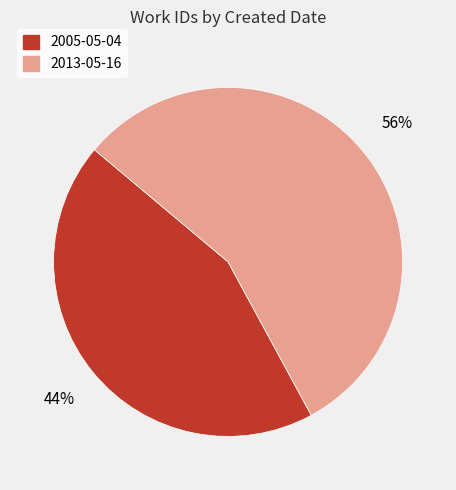

To the nearest percent, what portion does 2005-05-04 represent?

44%